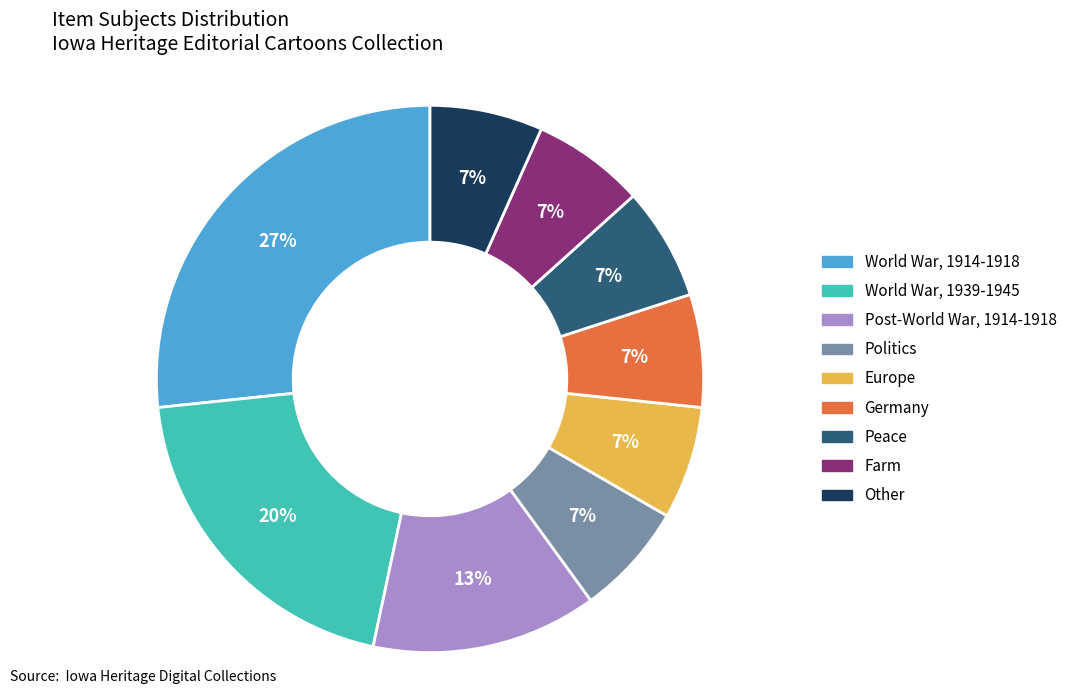

Combined, do Politics and Germany account for over 50%?

No